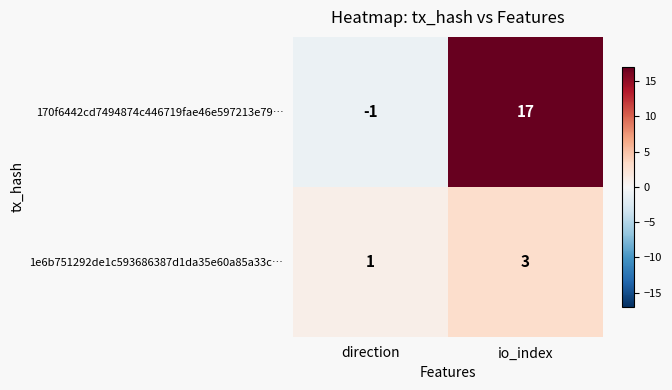

What is the sum of all 1e6b751292de1c593686387d1da35e60a85a33c… values?

4